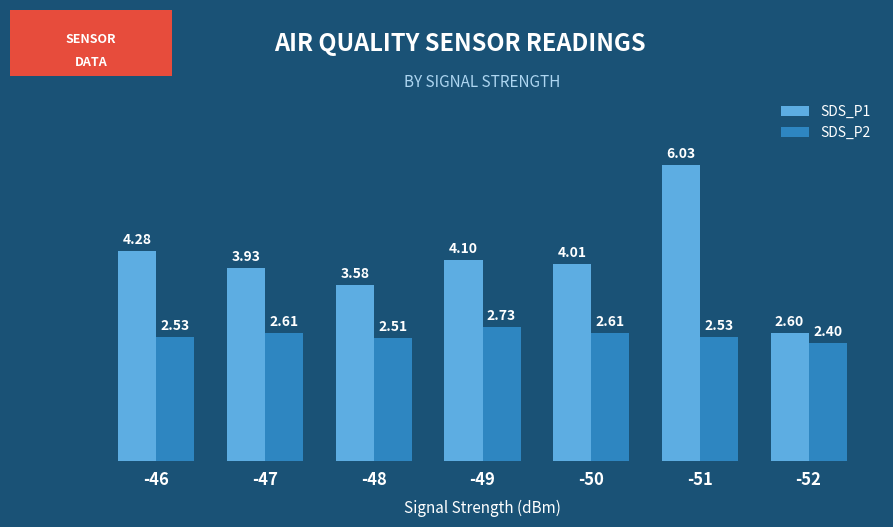

How many bars are there in total?

14